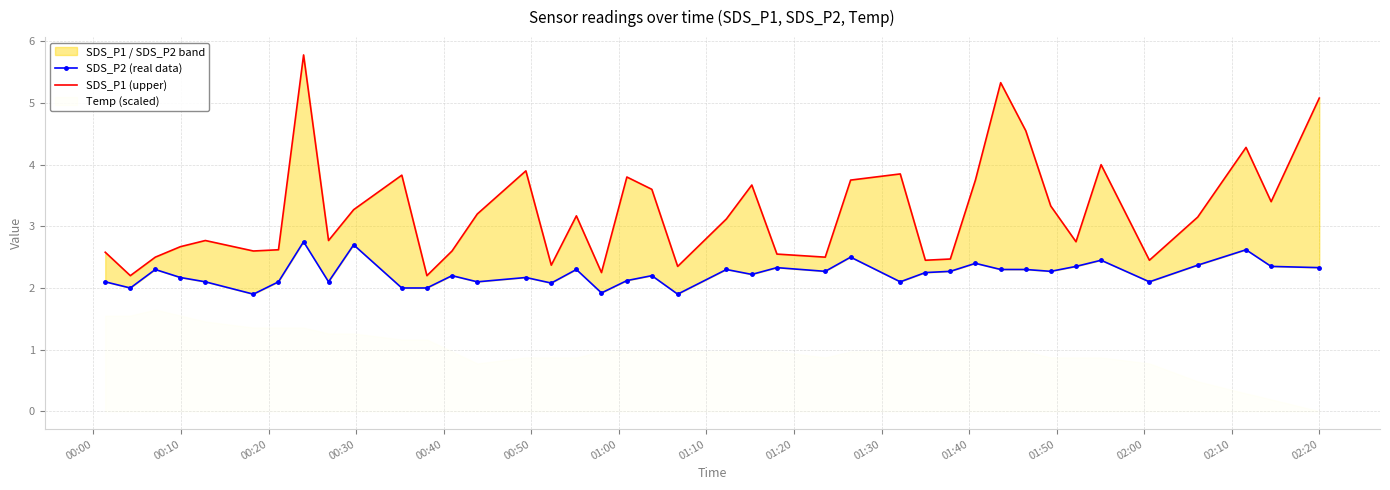

Reading left to right, what are all the values shown in this chart?

SDS_P2 (real data): 2.1	2.0	2.3	2.2	2.1	1.9	2.1	2.8	2.1	2.7	2.0	2.0	2.2	2.1	2.2	2.1	2.3	1.9	2.1	2.2	1.9	2.3	2.2	2.3	2.3	2.5	2.1	2.2	2.3	2.4	2.3	2.3	2.3	2.4	2.5	2.1	2.4	2.6	2.4	2.3
SDS_P1 (upper): 2.6	2.2	2.5	2.7	2.8	2.6	2.6	5.8	2.8	3.3	3.8	2.2	2.6	3.2	3.9	2.4	3.2	2.2	3.8	3.6	2.4	3.1	3.7	2.5	2.5	3.8	3.9	2.5	2.5	3.8	5.3	4.5	3.3	2.8	4.0	2.5	3.1	4.3	3.4	5.1